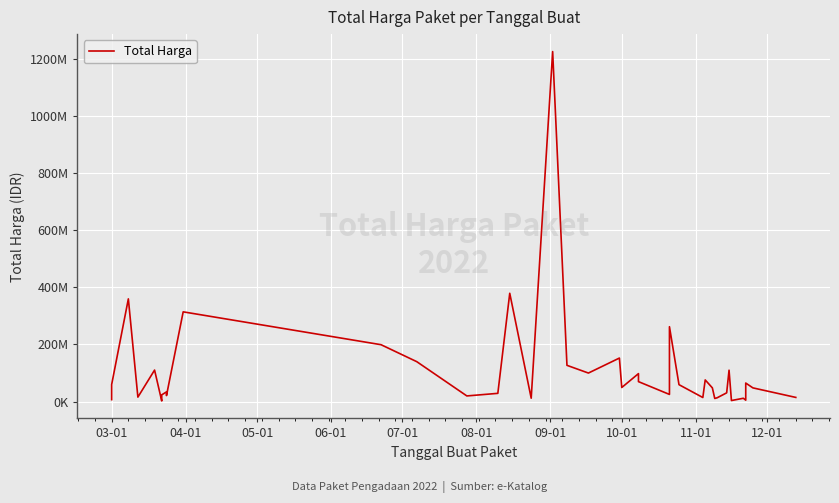

What is the greatest value displayed?

1224682000